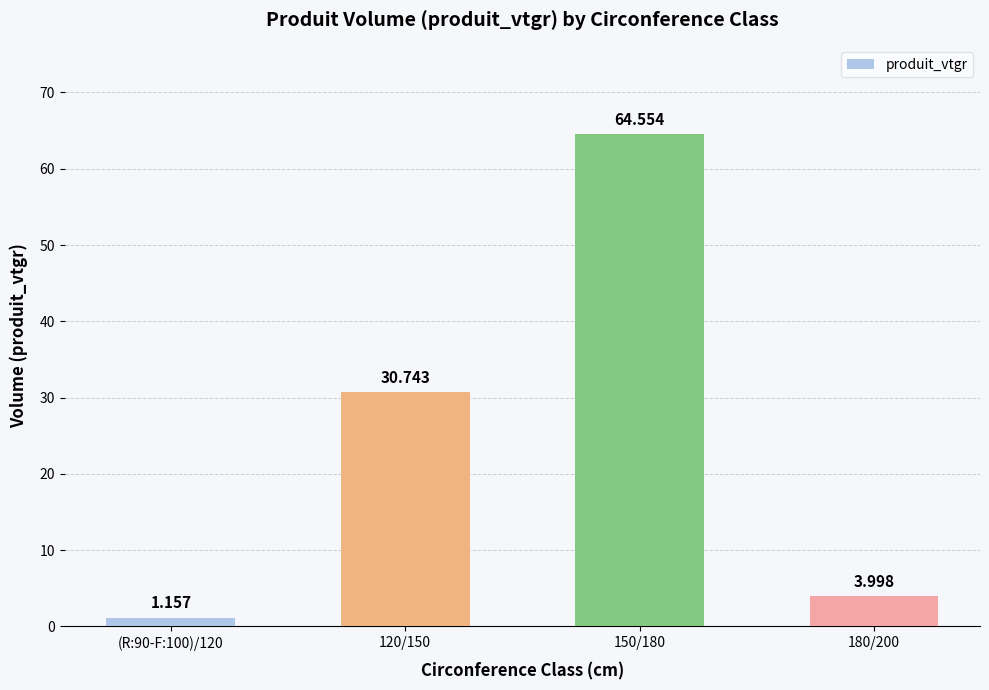

What is the sum of the values at 180/200 and 150/180?

68.6